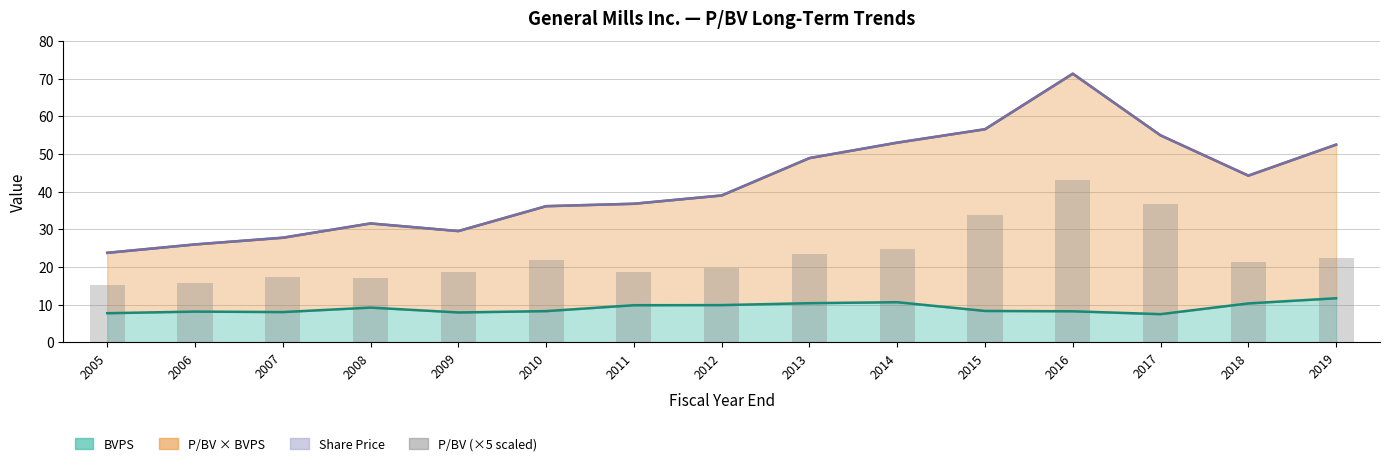

Reading left to right, what are all the values shown in this chart?

15.3	15.9	17.2	17.1	18.6	21.8	18.6	19.7	23.5	24.8	33.9	43.2	36.6	21.4	22.4